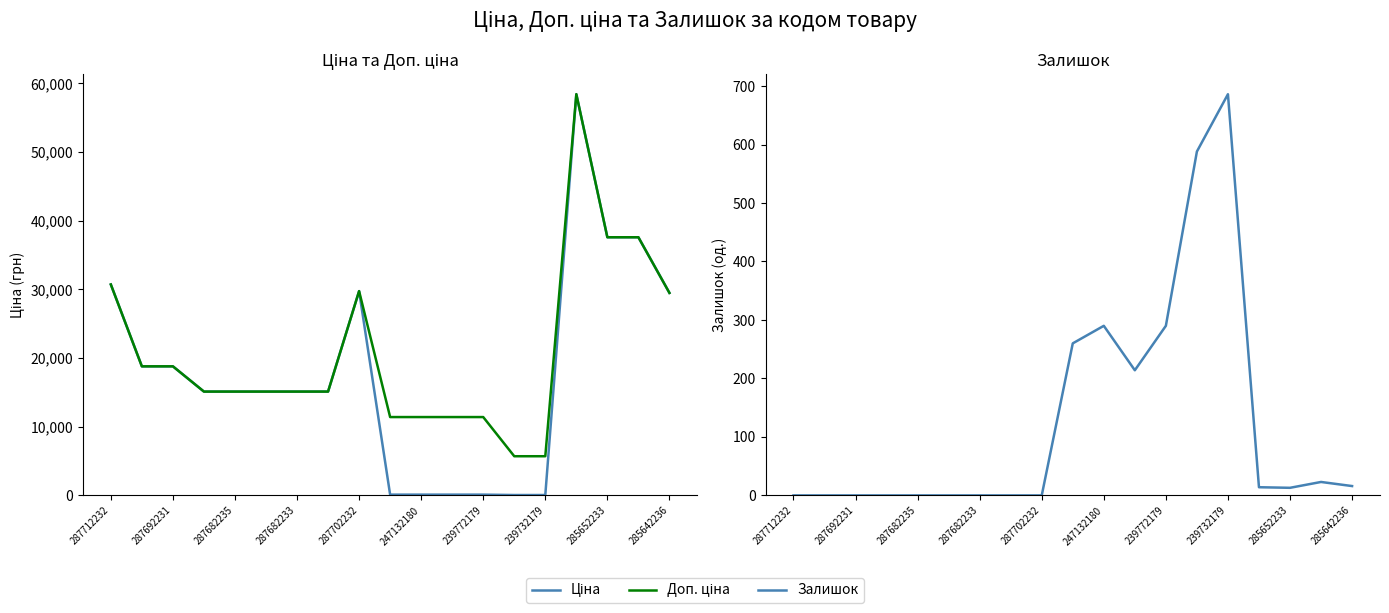

Count the number of categories in the chart.

19